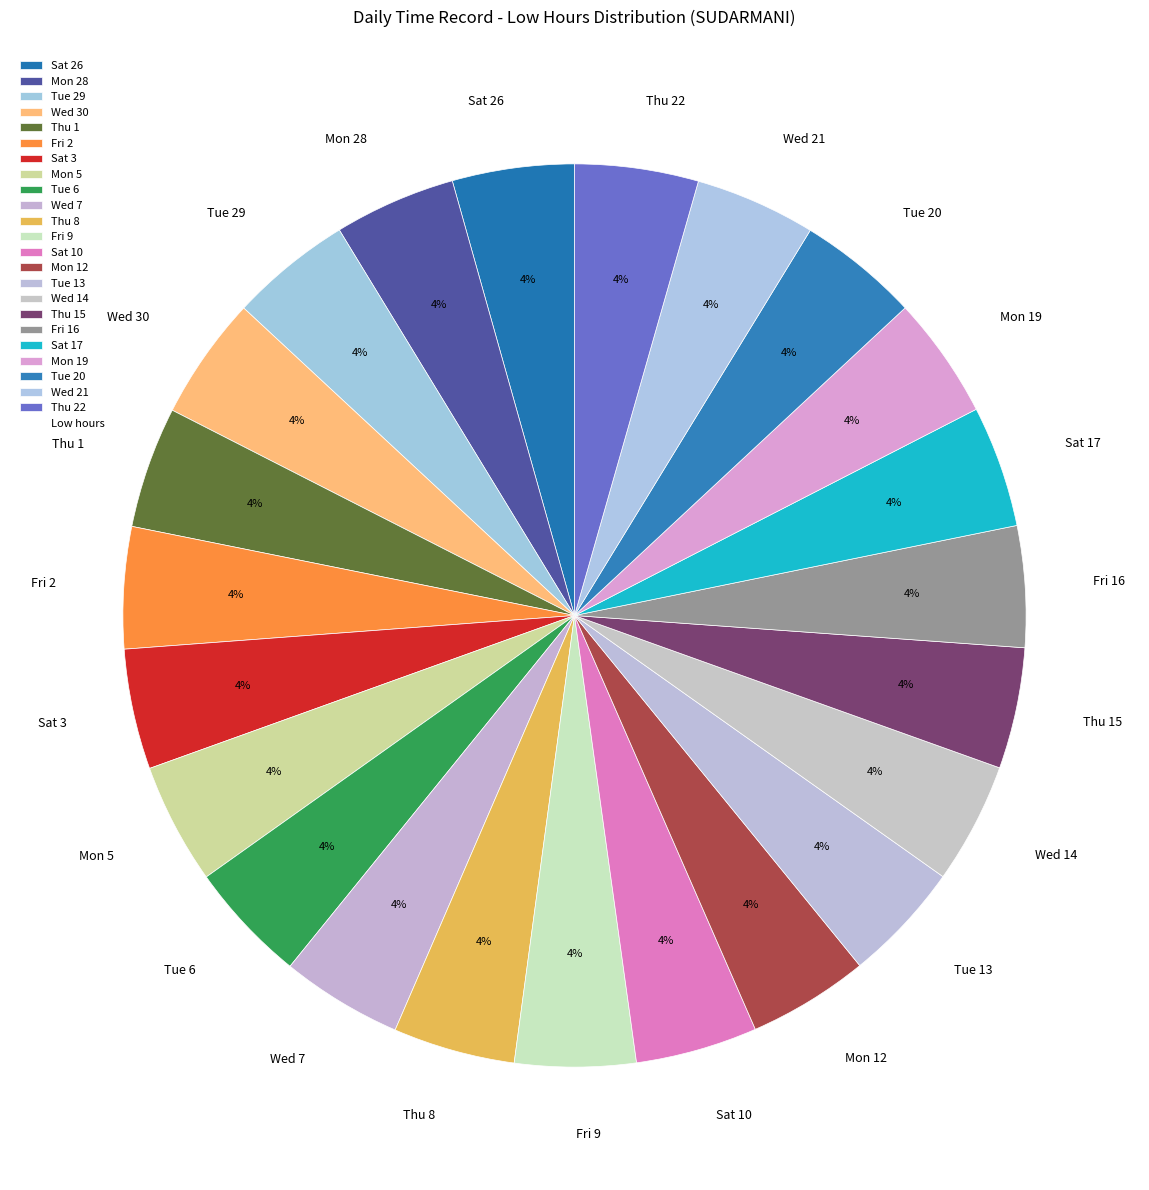

Is the sum of Mon 28 and Tue 13 greater than half?

No